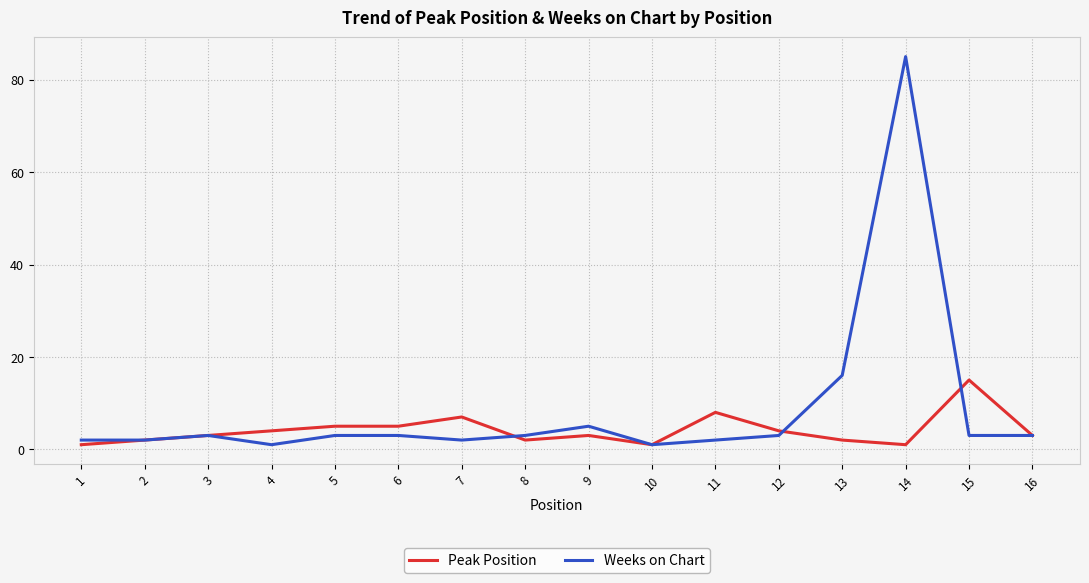

What is the highest value of the Weeks on Chart series?

85